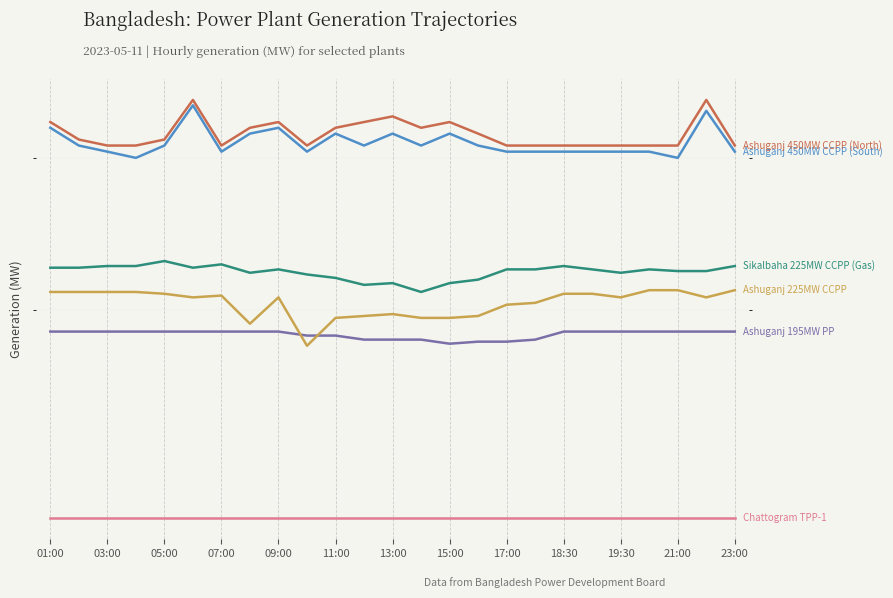

What is the maximum value for Ashuganj 450MW CCPP (North)?

350